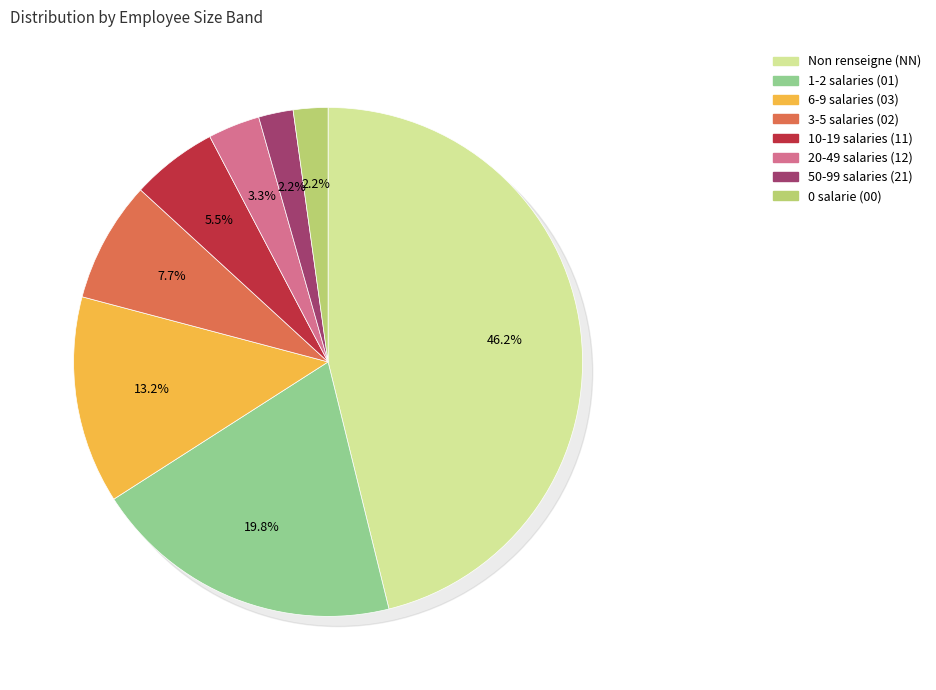

What is the largest slice in the pie chart?

NN